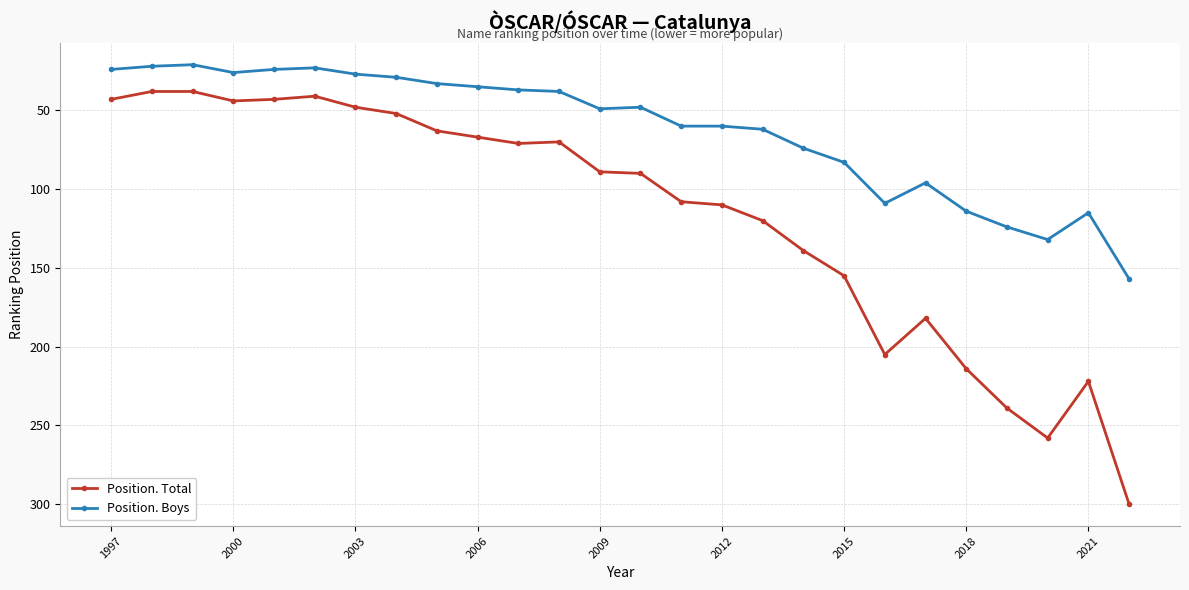

True or false: Position. Boys and Position. Total intersect in this chart.

False